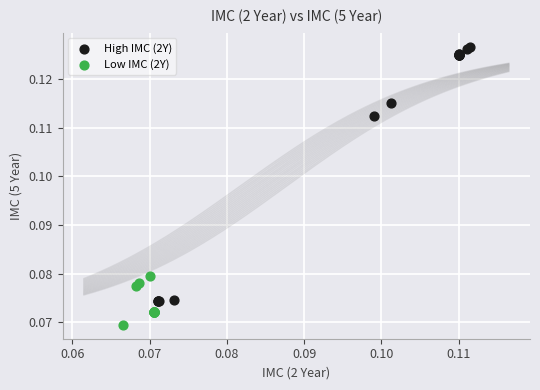

Which series contains the lowest Y value?

Low IMC (2Y)